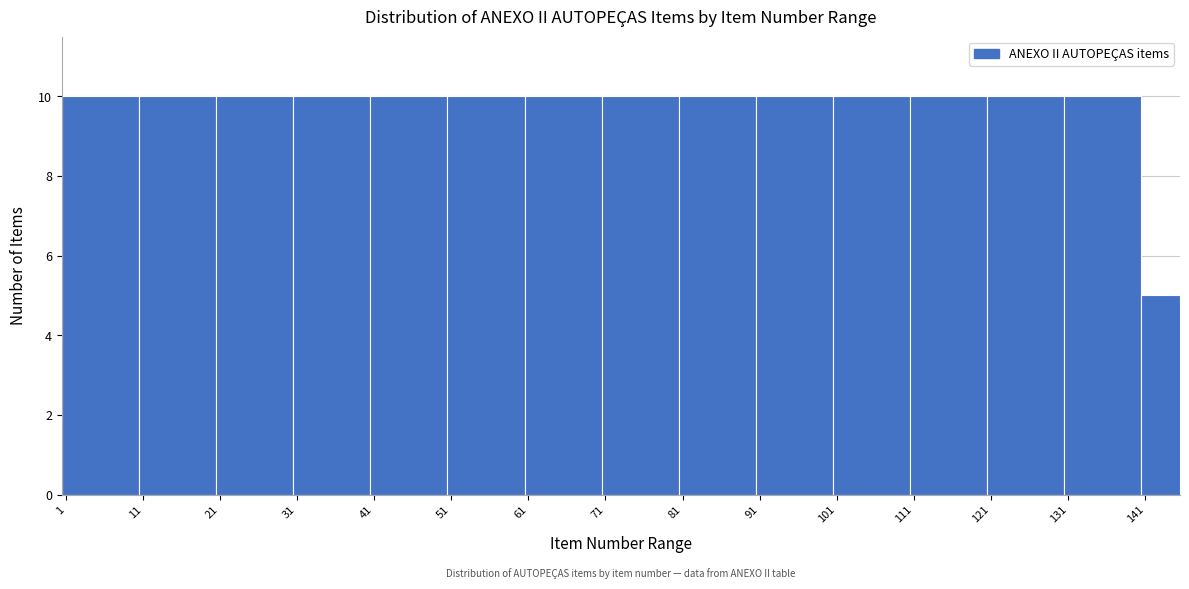

Reading left to right, transcribe this chart: for each bar, give the range it covers on the x-axis and its height. The values are not printed on the chart, so give them approximately, as read against the axis.

1 to 11: 10
11 to 21: 10
21 to 31: 10
31 to 41: 10
41 to 51: 10
51 to 61: 10
61 to 71: 10
71 to 81: 10
81 to 91: 10
91 to 101: 10
101 to 111: 10
111 to 121: 10
121 to 131: 10
131 to 141: 10
141 to 146: 5